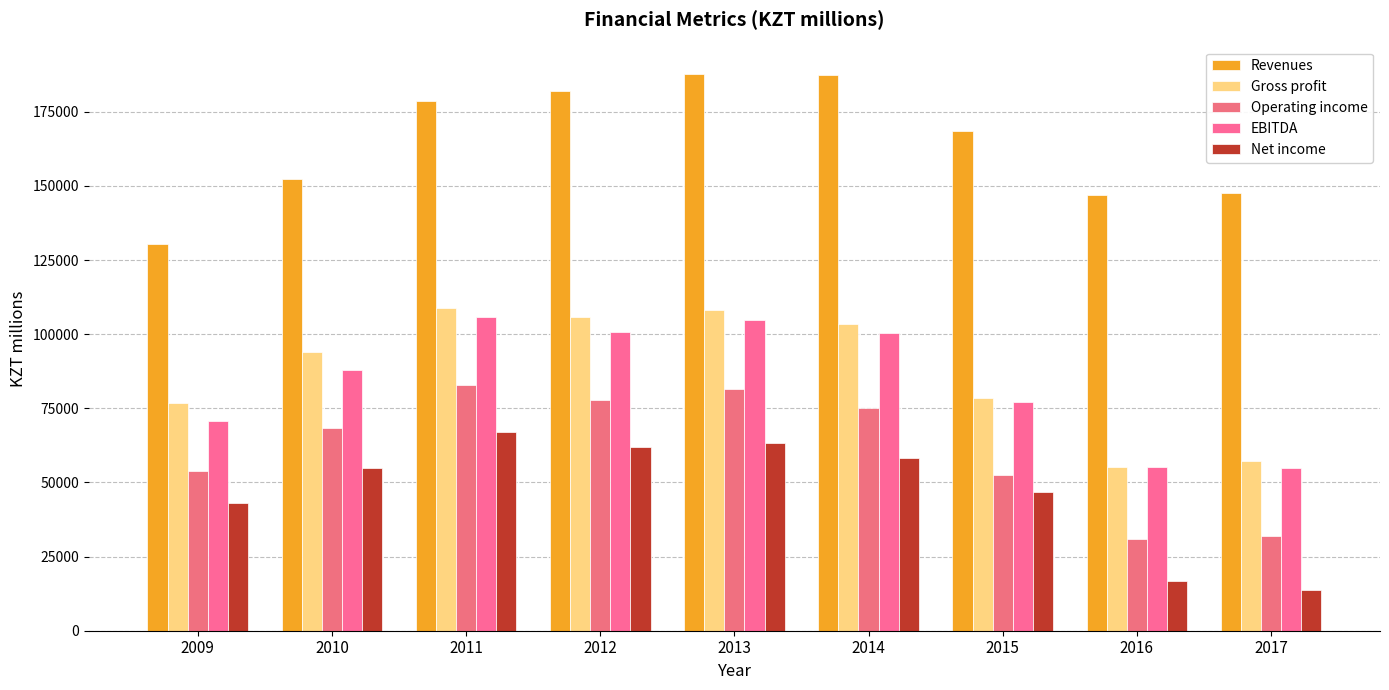

What is the sum of the Operating income values at 2011 and 2010?

151252.2